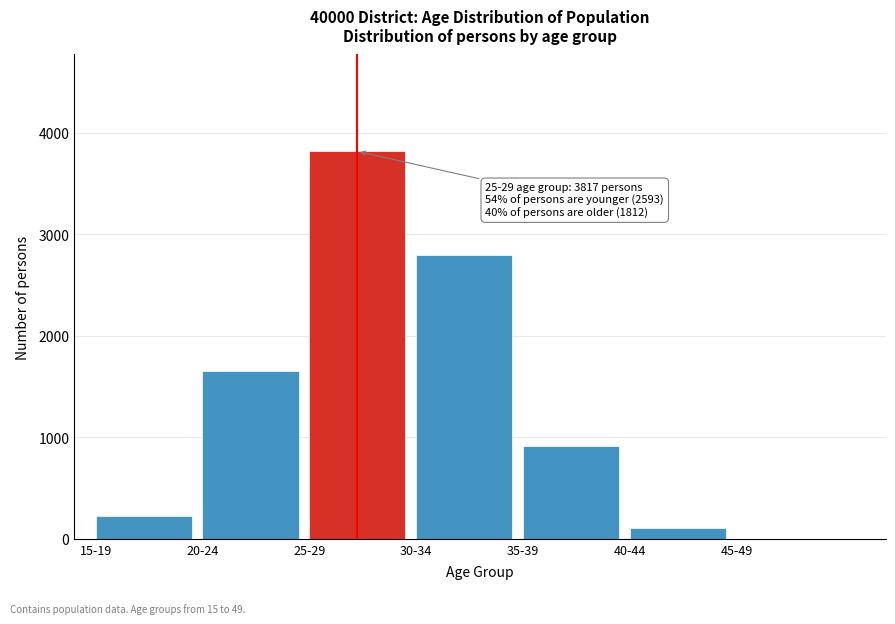

Reading left to right, what are all the values shown in this chart?

15-19=221	20-24=1651	25-29=3817	30-34=2793	35-39=914	40-44=102	45-49=3